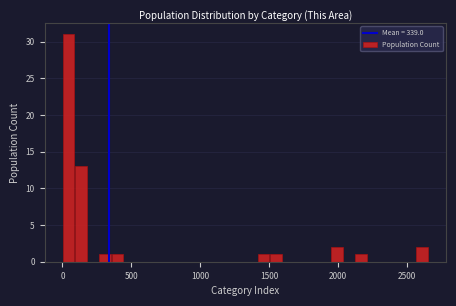

Read against the x-axis, roughly where is the centre of the tallest bar?

50